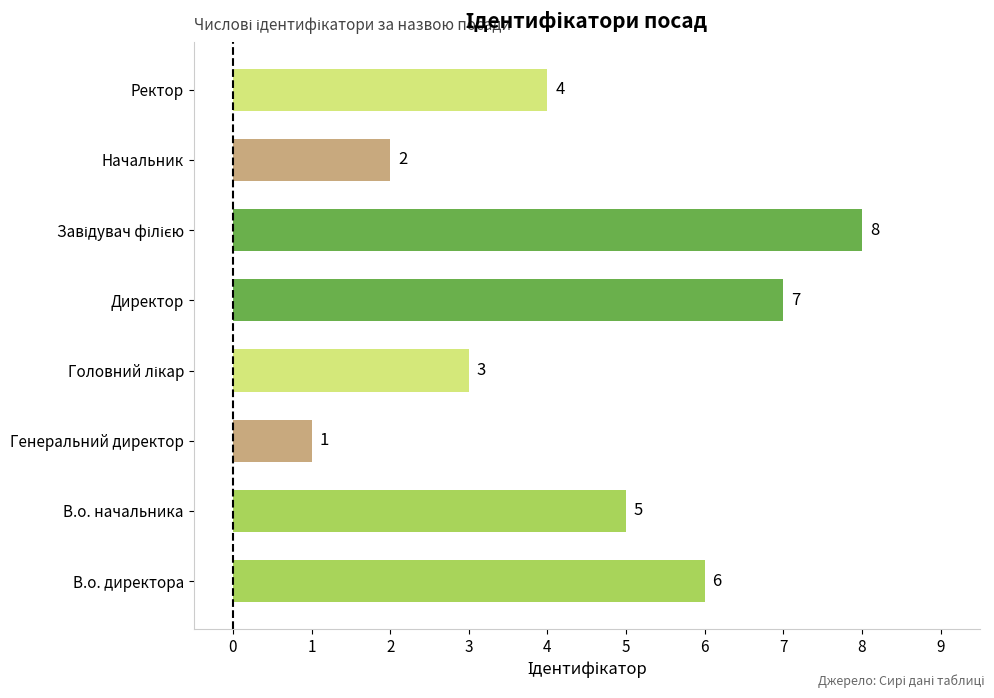

Where is the data nearest to the value 4?

Ректор